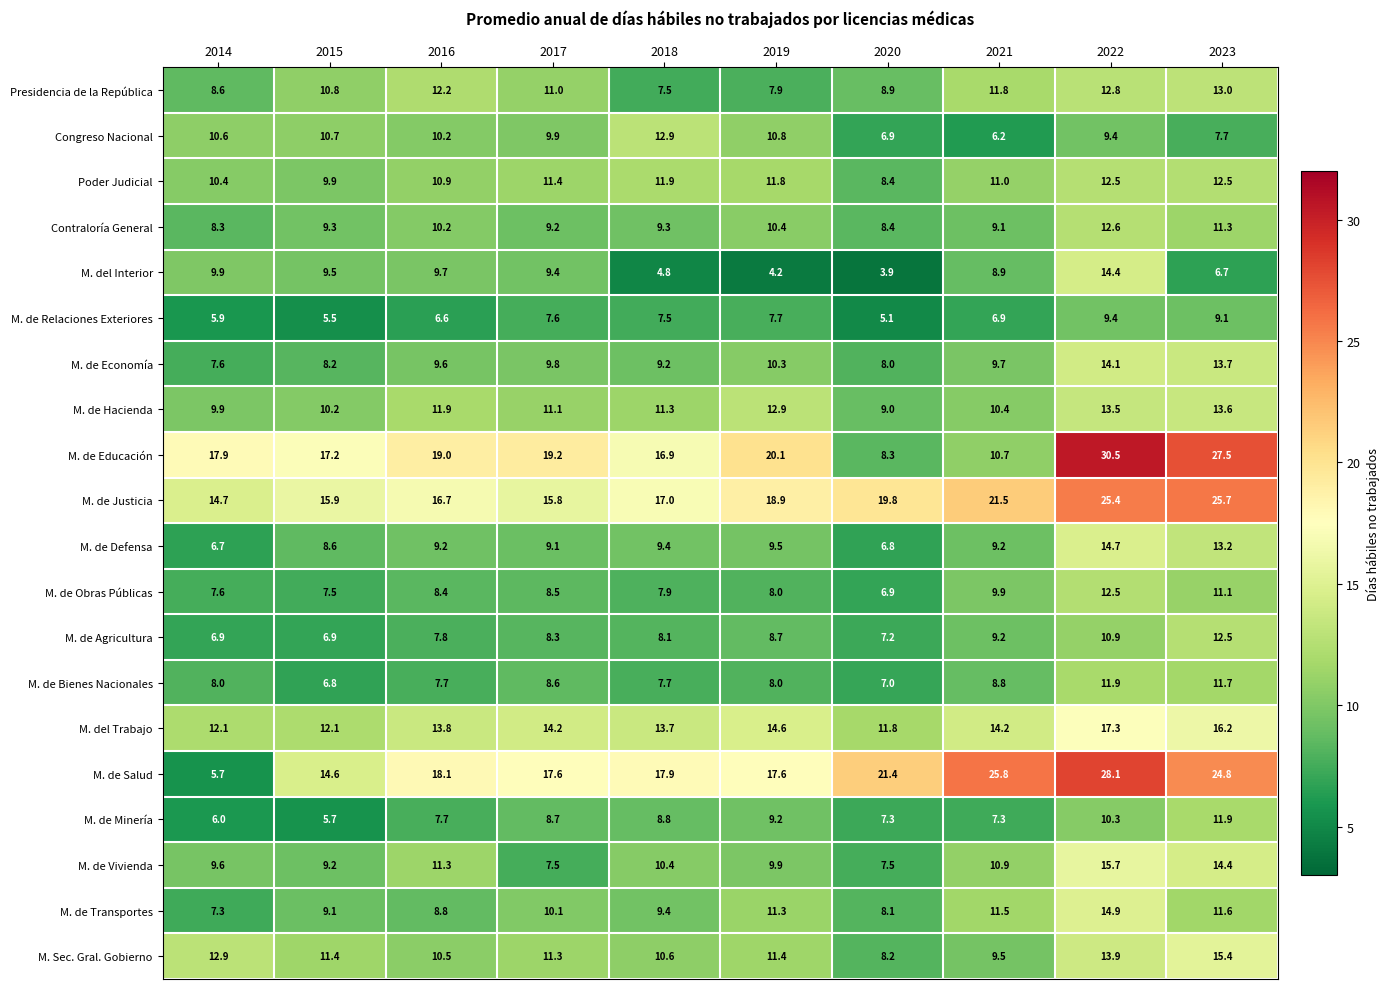

Which label corresponds to the smallest value in the chart?

2020